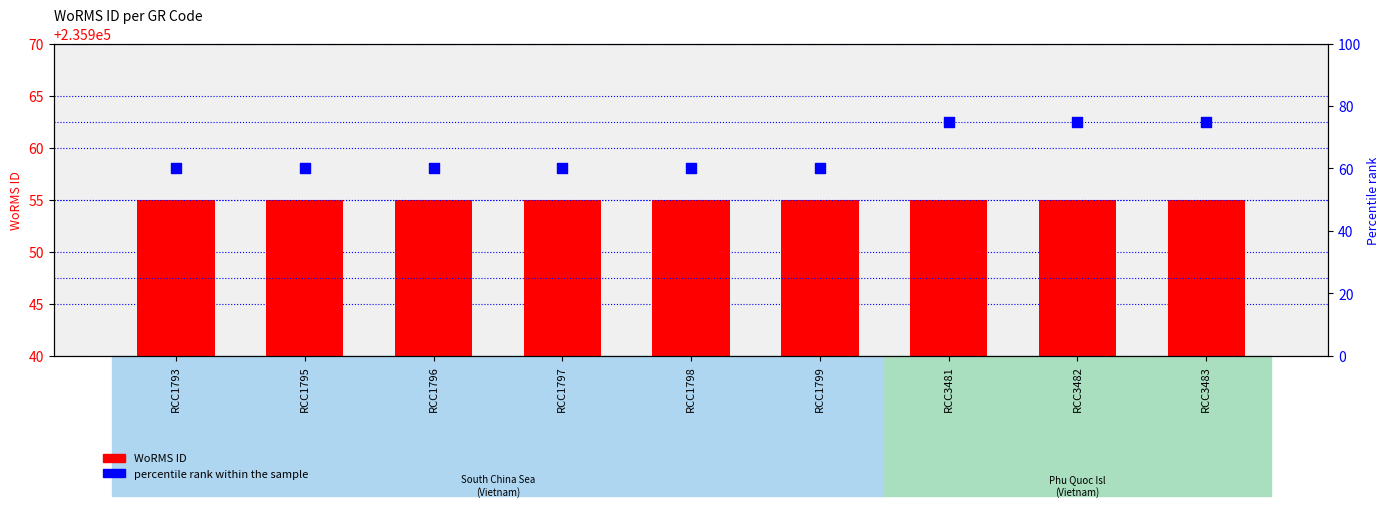

Is the value of WoRMS ID at RCC1795 greater than the value of percentile rank within the sample at RCC1795?

Yes